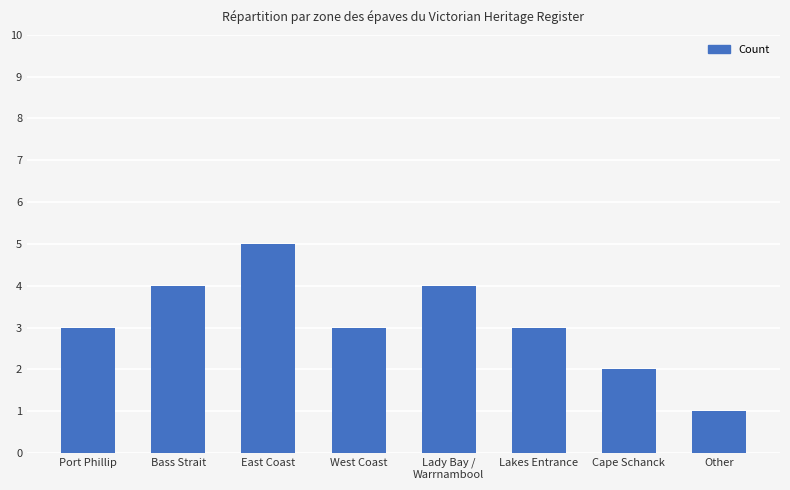

What is the approximate value at Bass Strait?

4